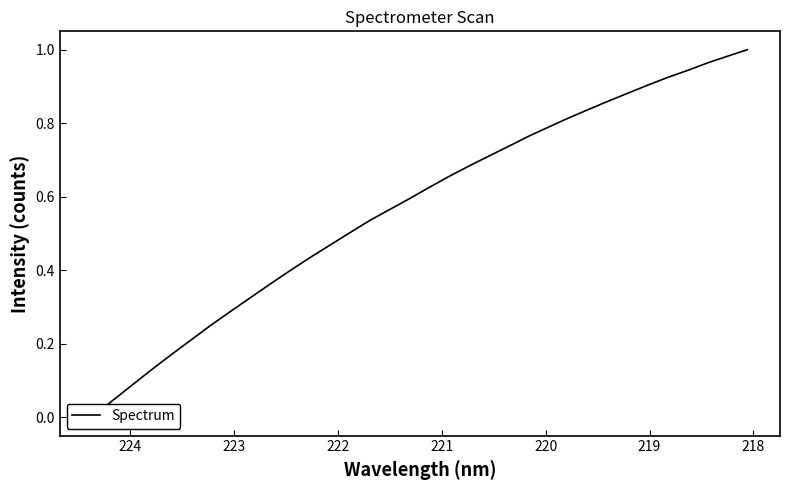

How many positive values are there?

33